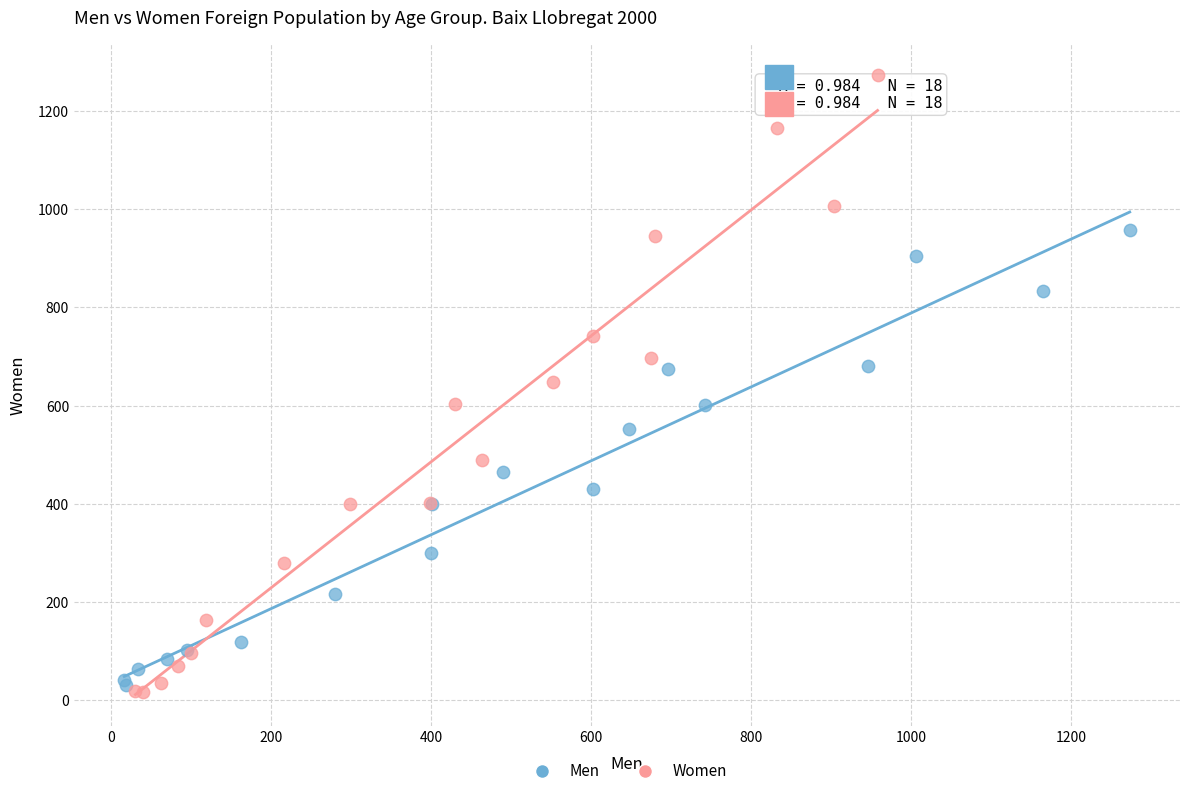

Which series has the widest spread of Y values?

Women